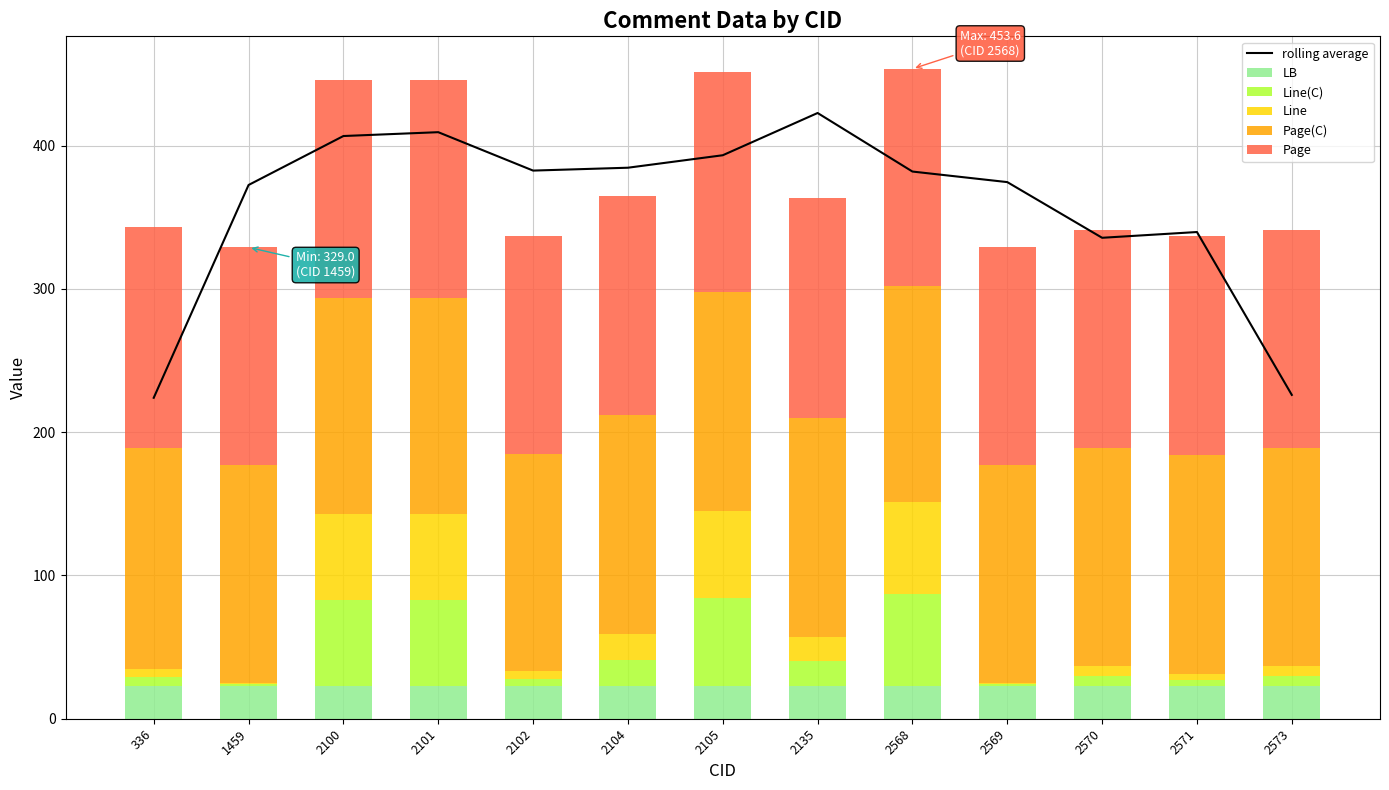

Which series has the widest spread of values?

rolling average